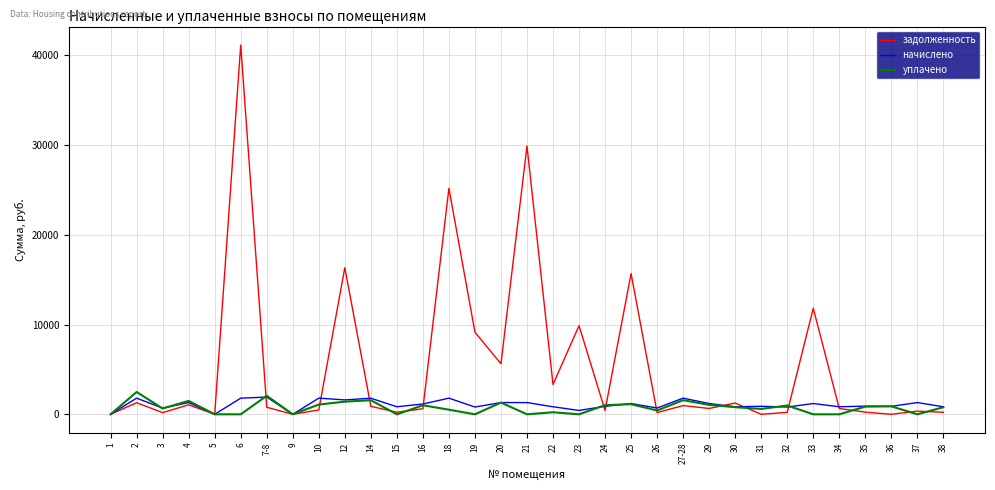

At which category is the sum across all series the highest?

6